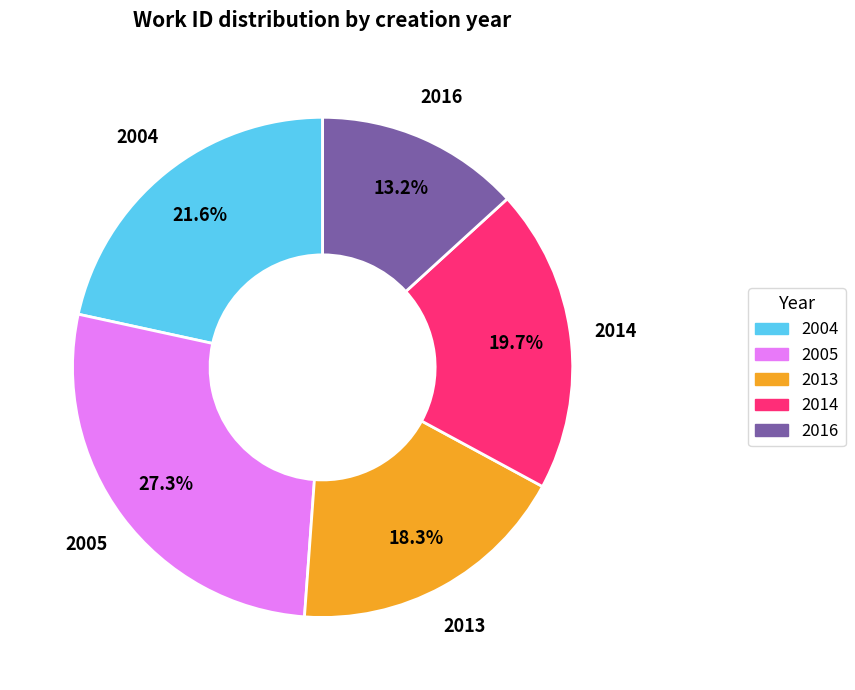

To the nearest percent, what is the difference between the largest and smallest slice percentages?

14%